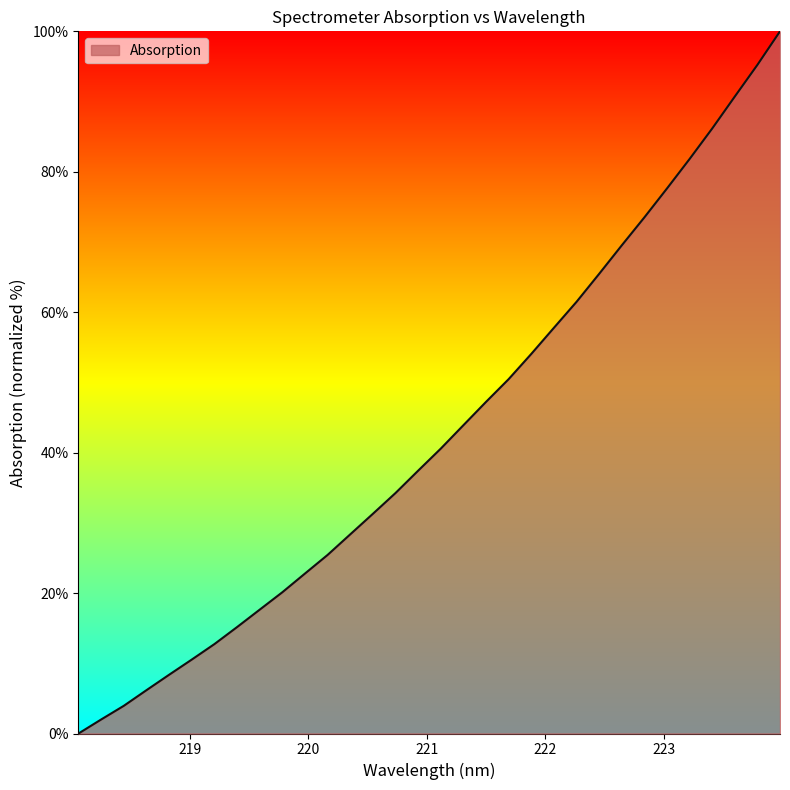

What is the maximum value shown in the chart?

100.0